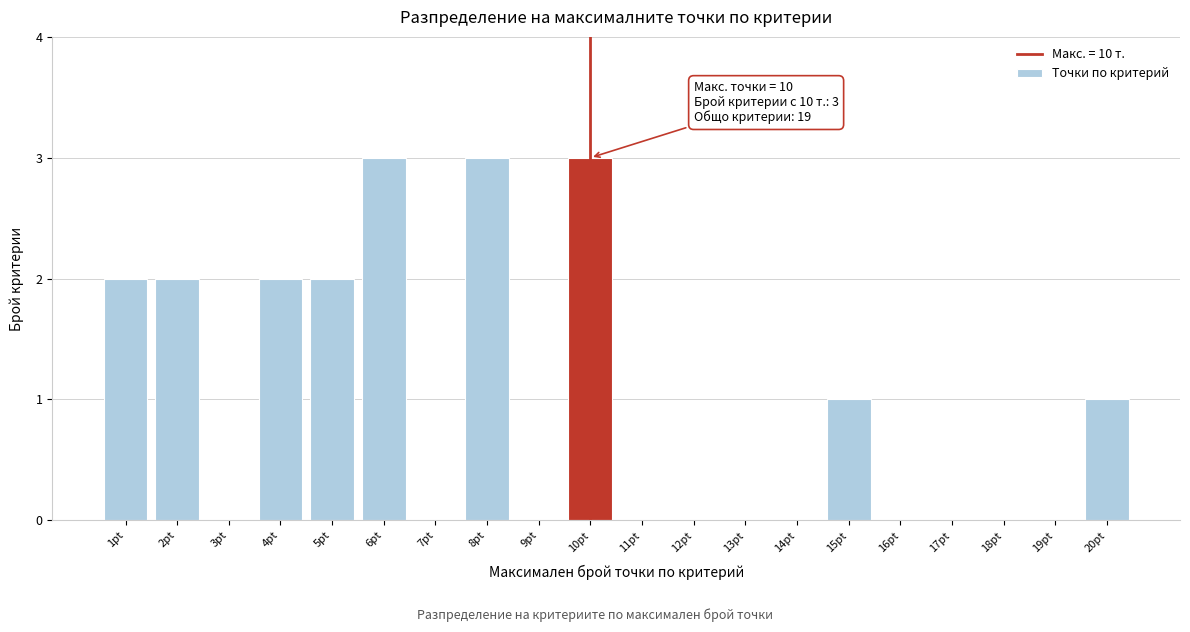

Reading right to left, what are all the values shown in this chart?

20pt=1	19pt=0	18pt=0	17pt=0	16pt=0	15pt=1	14pt=0	13pt=0	12pt=0	11pt=0	10pt=3	9pt=0	8pt=3	7pt=0	6pt=3	5pt=2	4pt=2	3pt=0	2pt=2	1pt=2